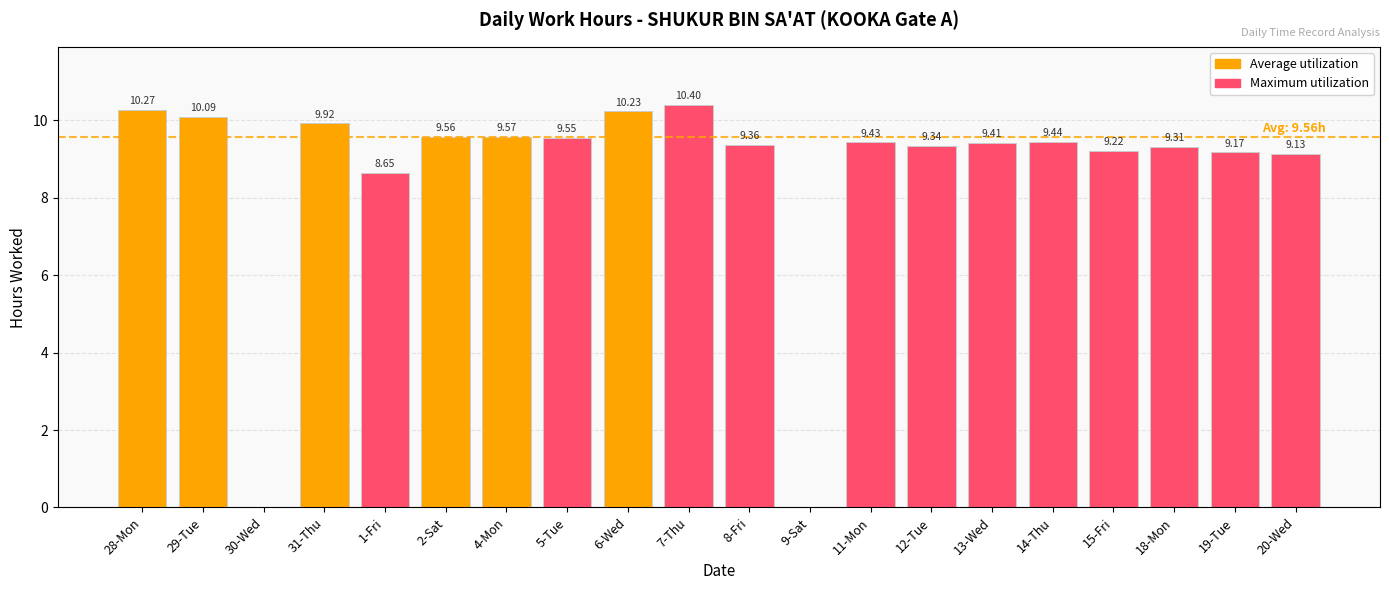

Approximately how many times larger is the value at 4-Mon compared to 29-Tue?

0.9